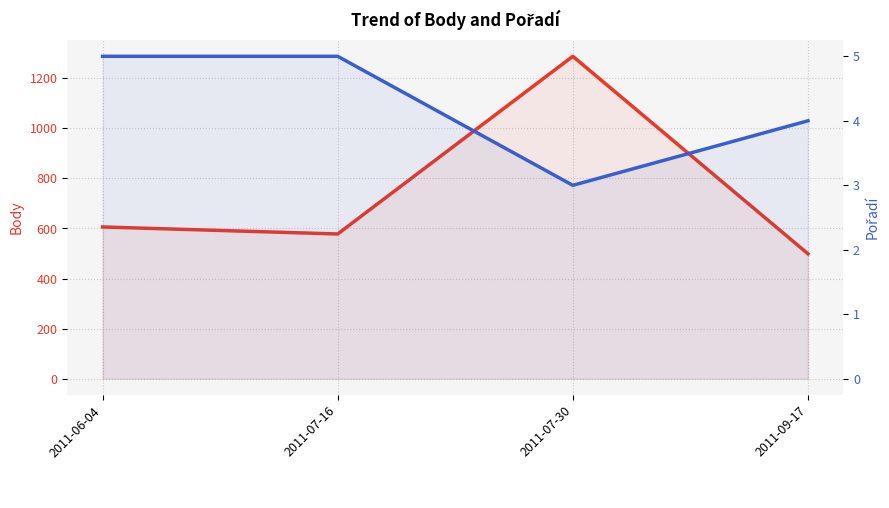

List the series in order of their peak value, highest first.

Body, Pořadí